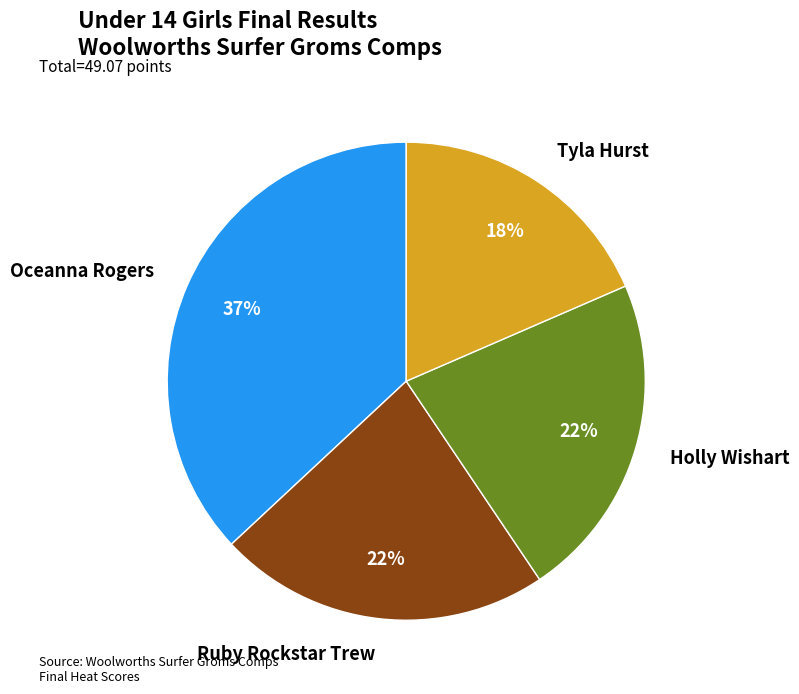

To the nearest percent, what is the average slice percentage?

25%